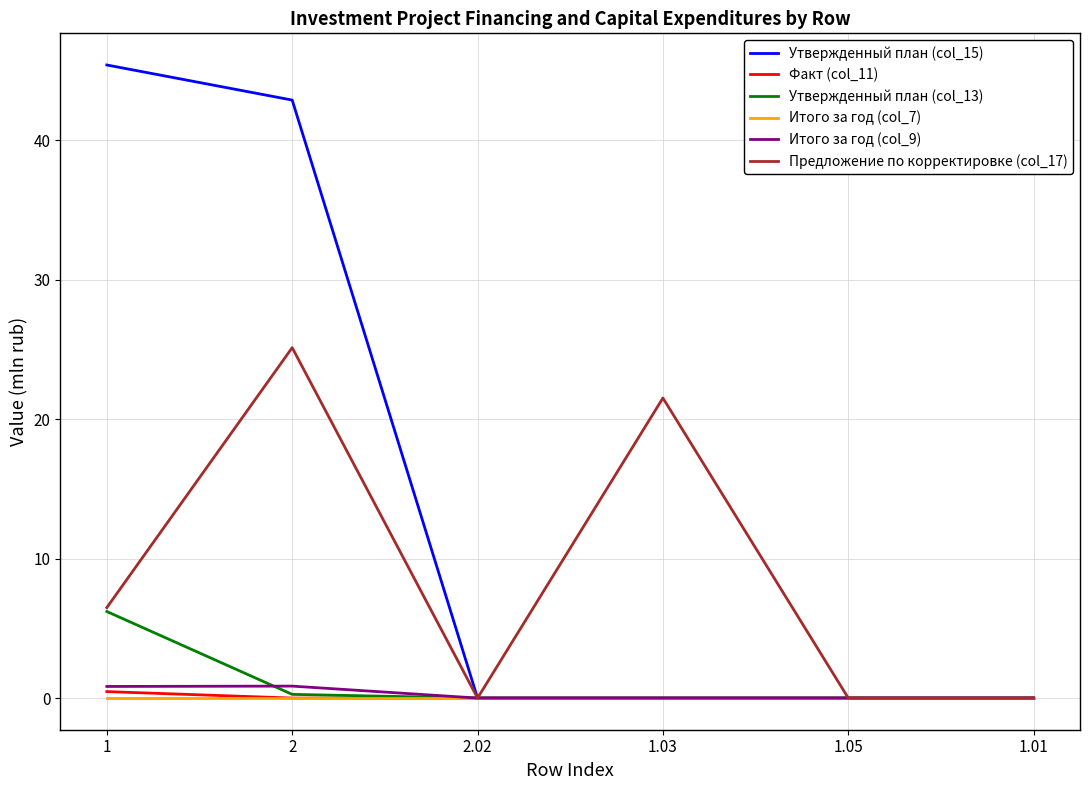

Which series has the widest spread of values?

Утвержденный план (col_15)